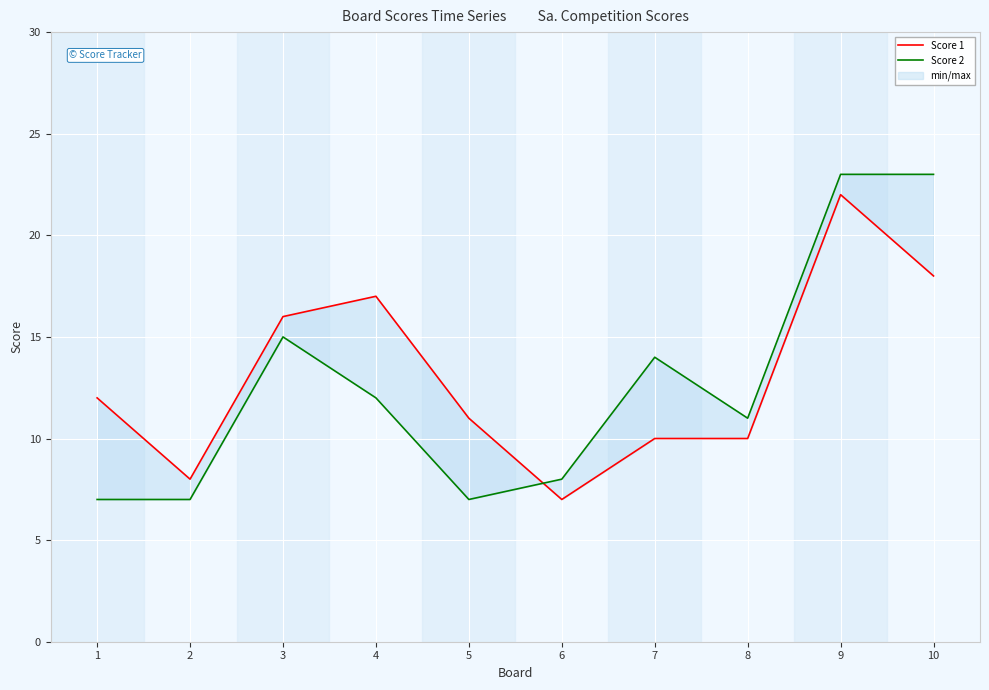

Is it true that Score 1 equals 10 at 4?

False